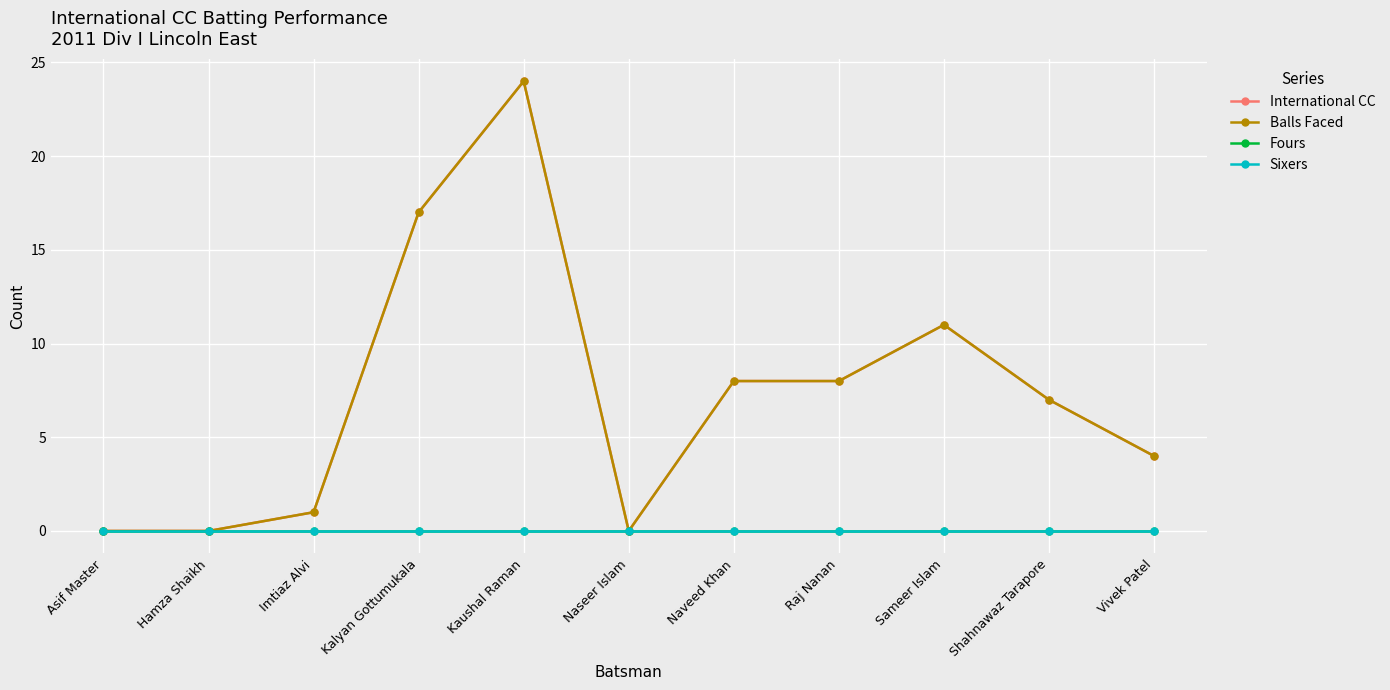

True or false: Fours and Balls Faced cross at least once.

False